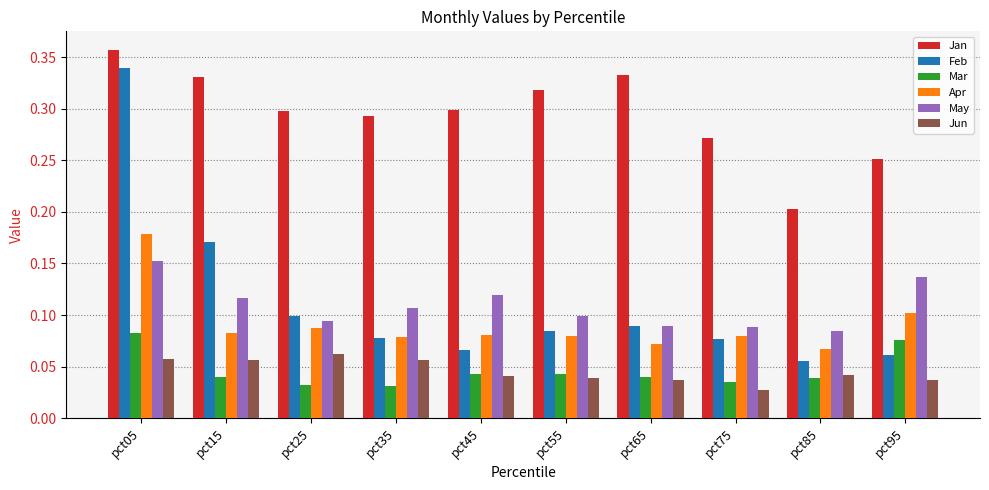

At how many categories does at least one series exceed 0?

10